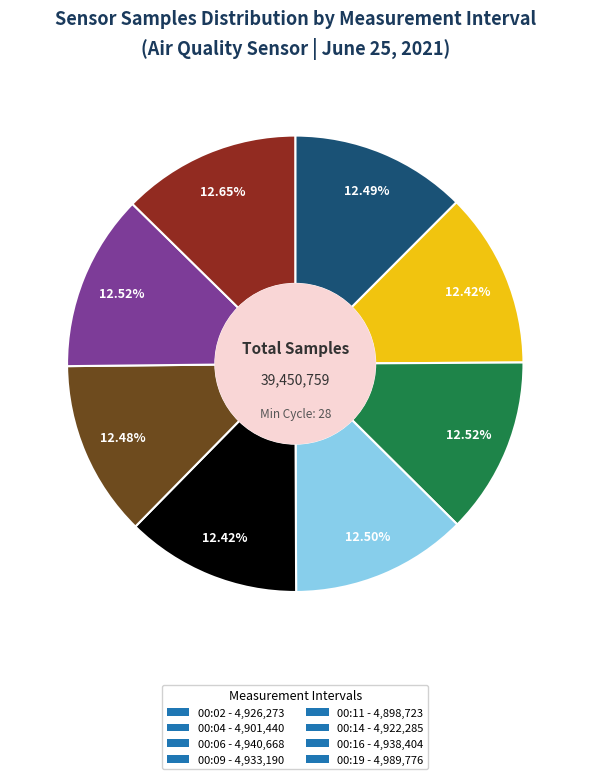

What is the ratio of the value at 00:09 to the value at 00:04?

1.0